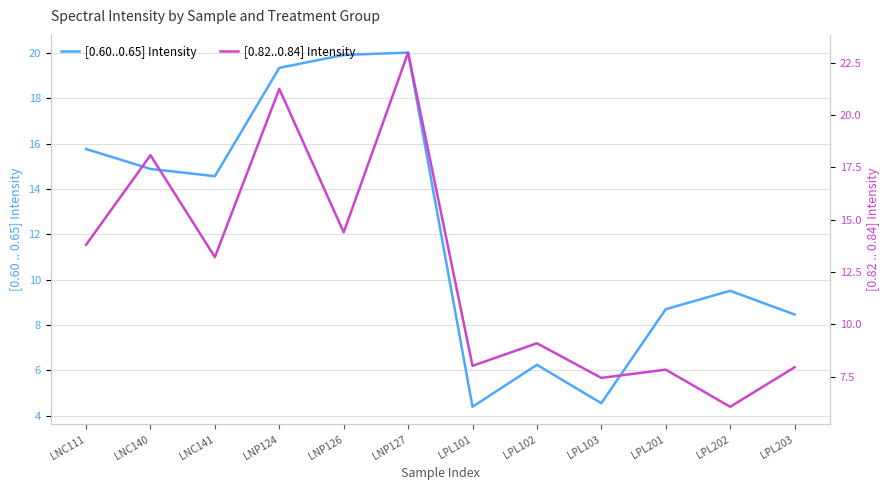

What are all the series names shown in the legend?

[0.60..0.65] Intensity, [0.82..0.84] Intensity